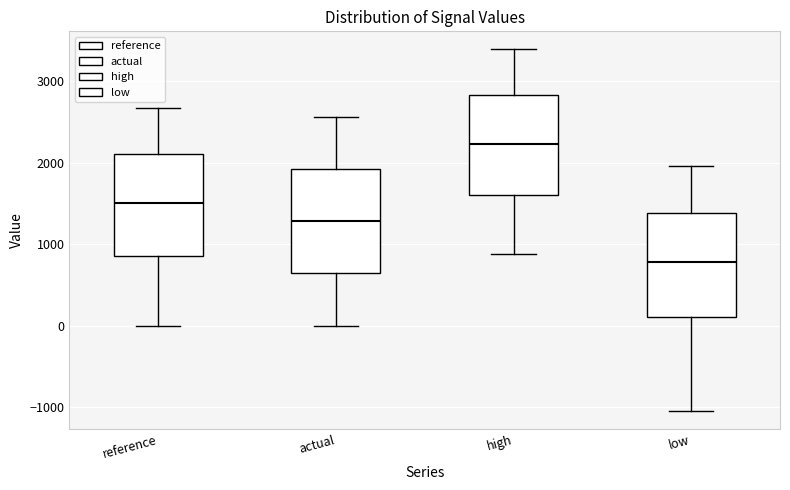

Where does the median line of the box for actual sit on the y-axis? The values are not printed on the chart, so give them approximately, as read against the axis.

1300